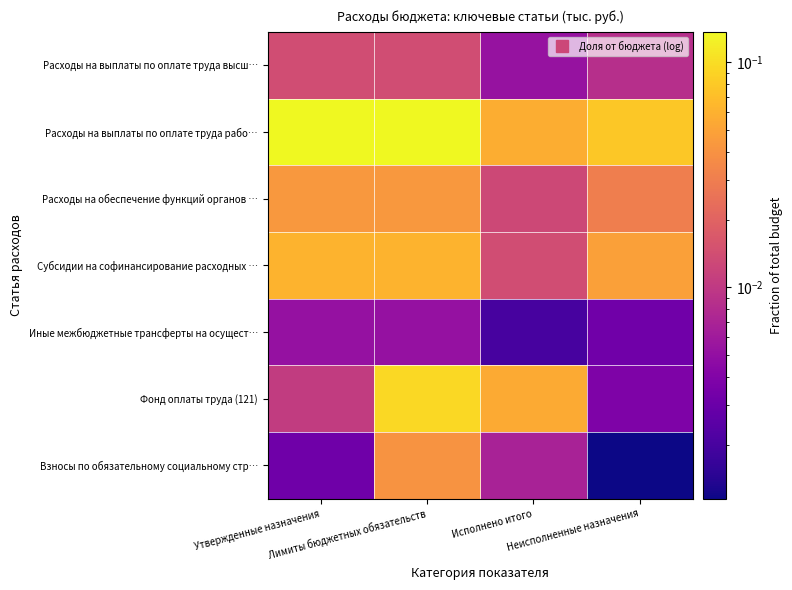

Between Исполнено итого and Неисполненные назначения, which is larger?

Неисполненные назначения